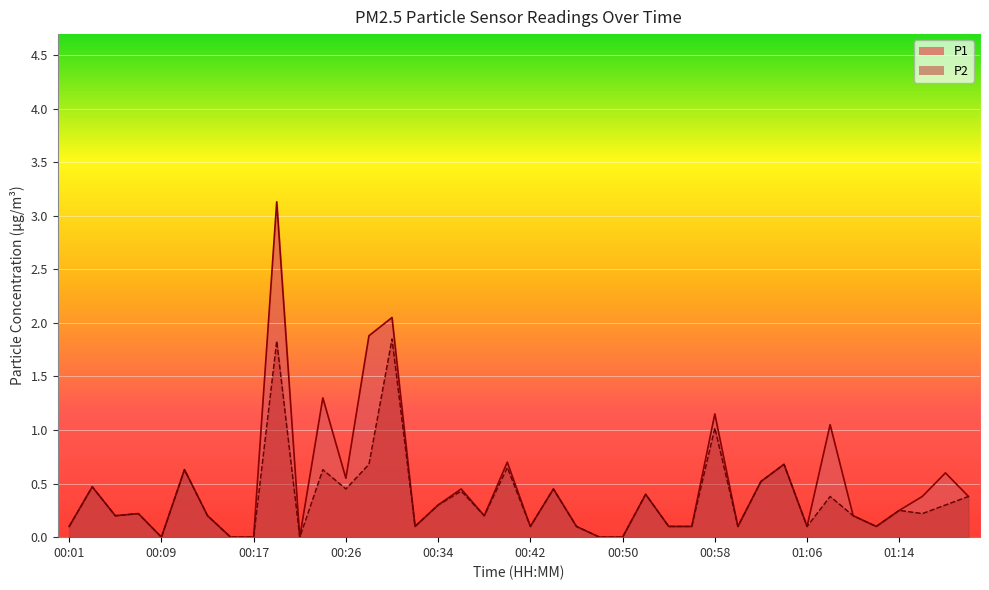

What is the label of the 26th point from the left?

00:52